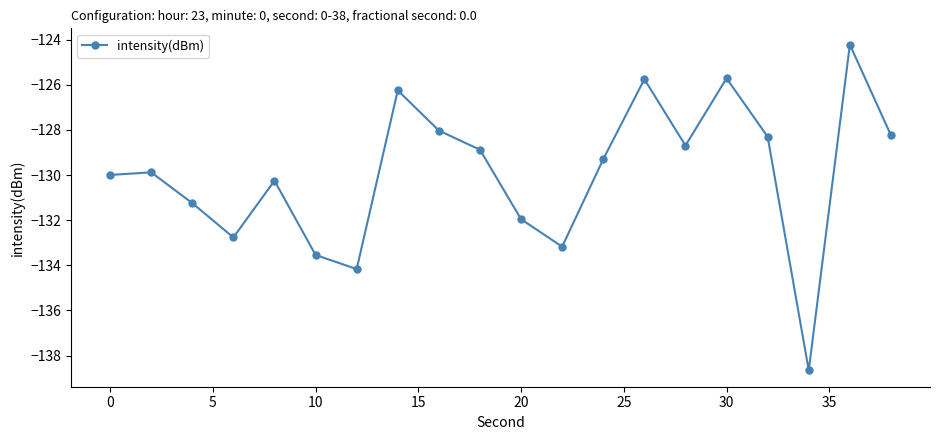

Is this an area chart (filled region under the line)?

No